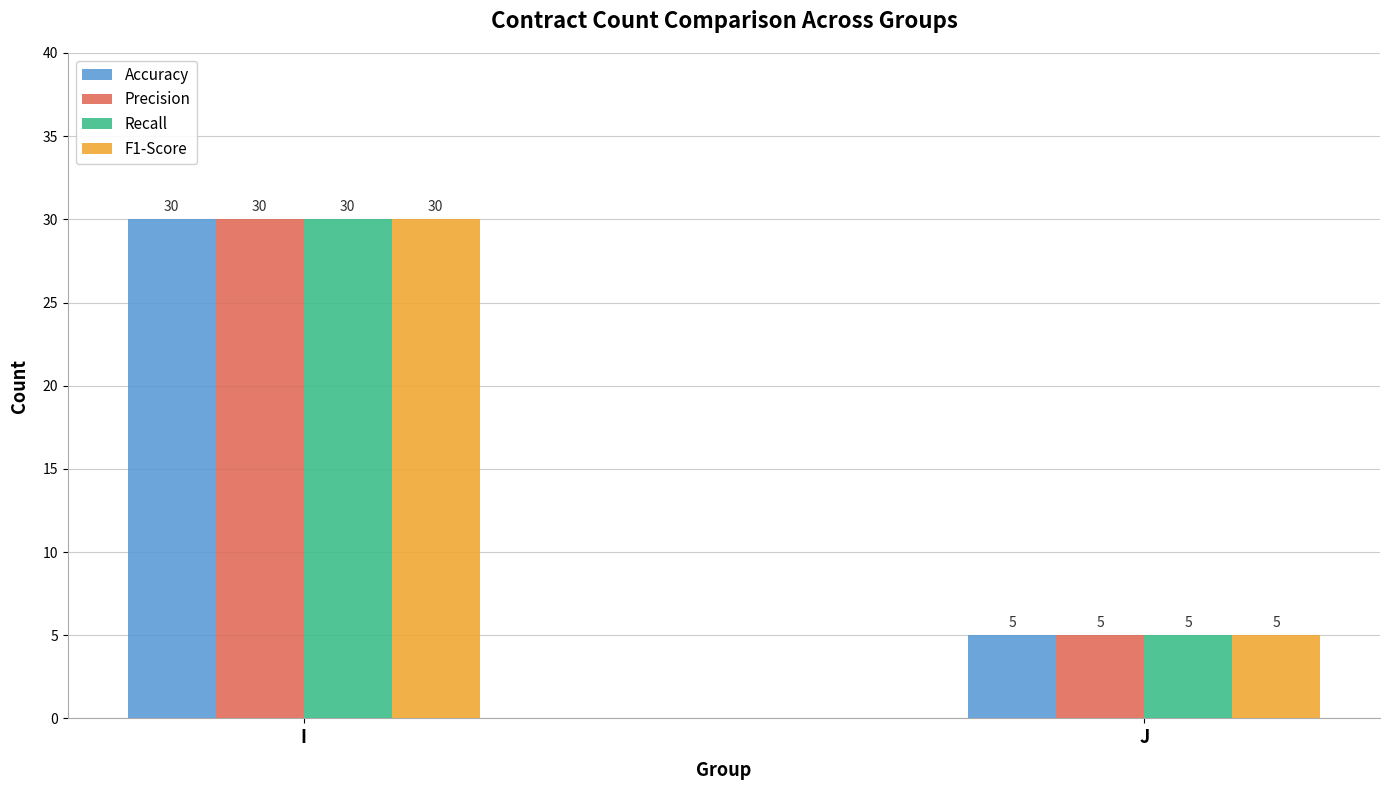

True or false: Precision has a value of 16 at I.

False